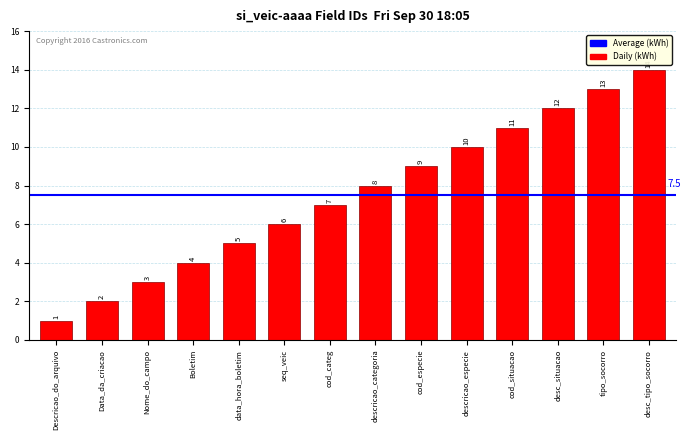

What position from the left is Nome_do_campo?

3